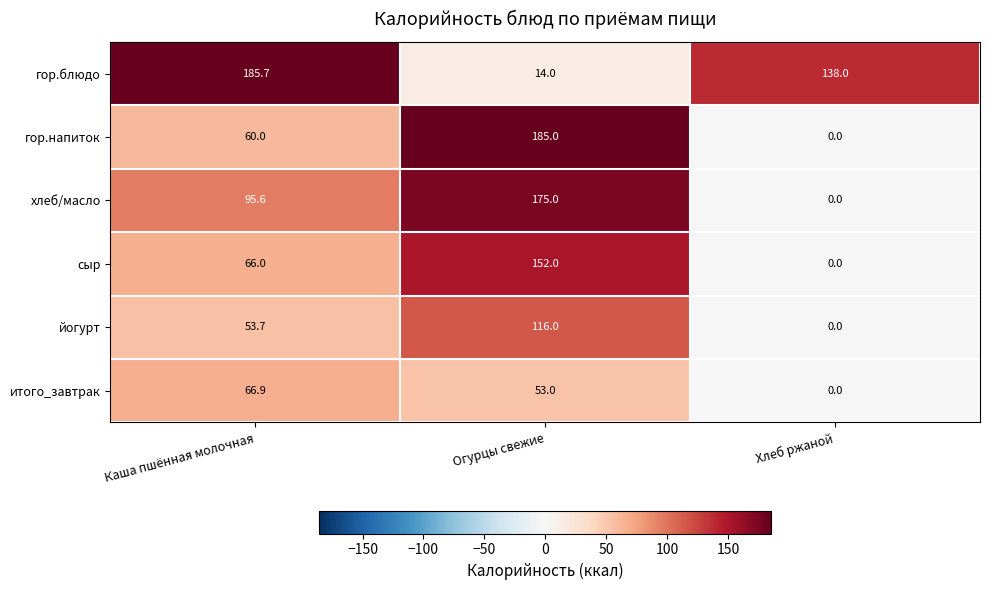

What is the sum of the хлеб/масло values at Каша пшённая молочная and Хлеб ржаной?

95.6